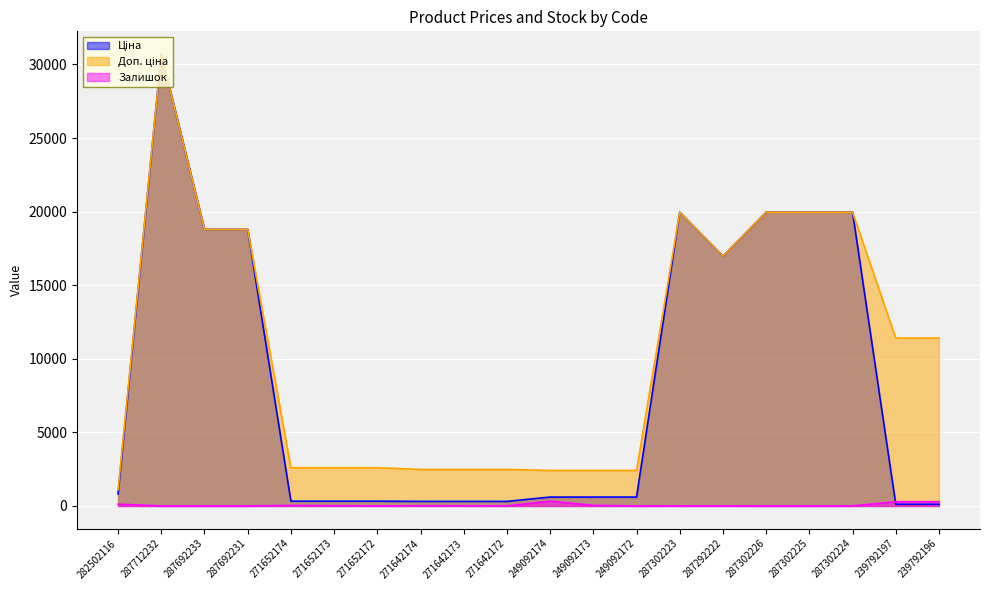

What is the value of the Ціна point at the 1st from the left?

818.5